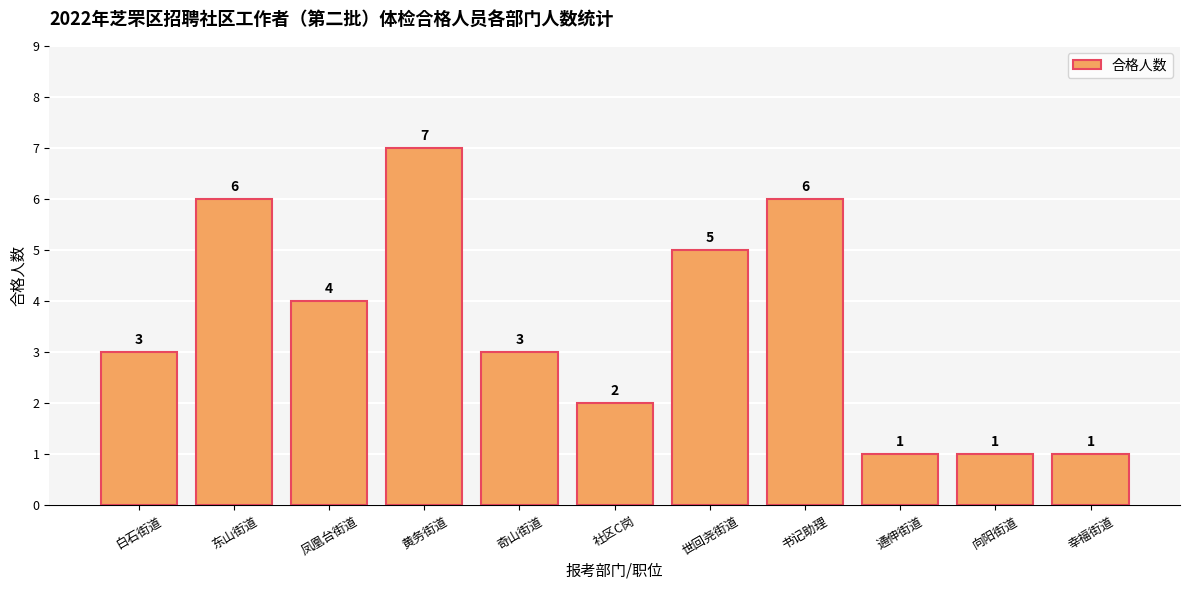

At which label is the value closest to 4?

凤凰台街道